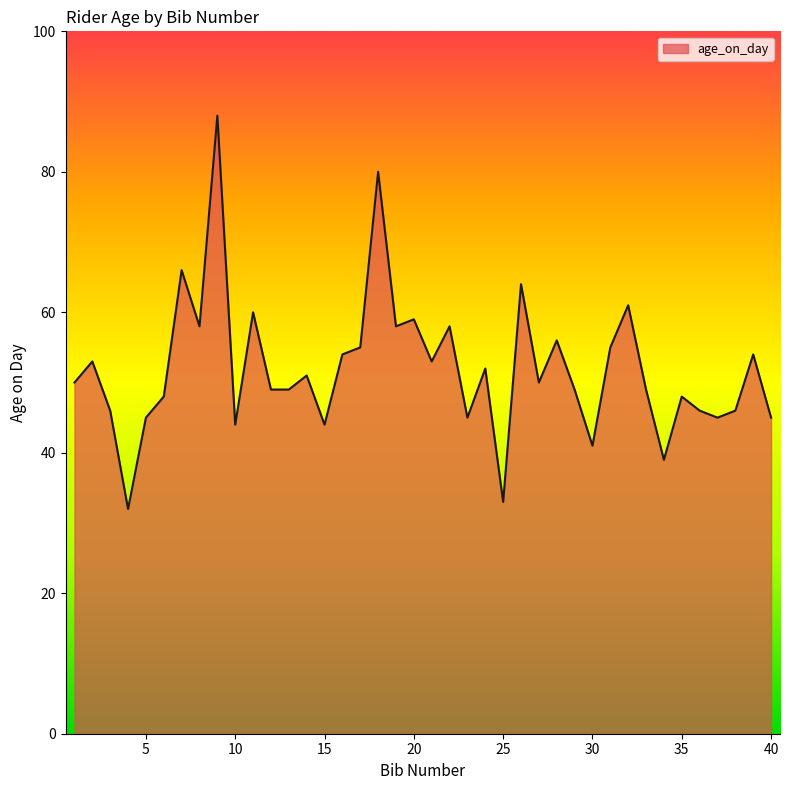

What is the smallest value displayed?

32